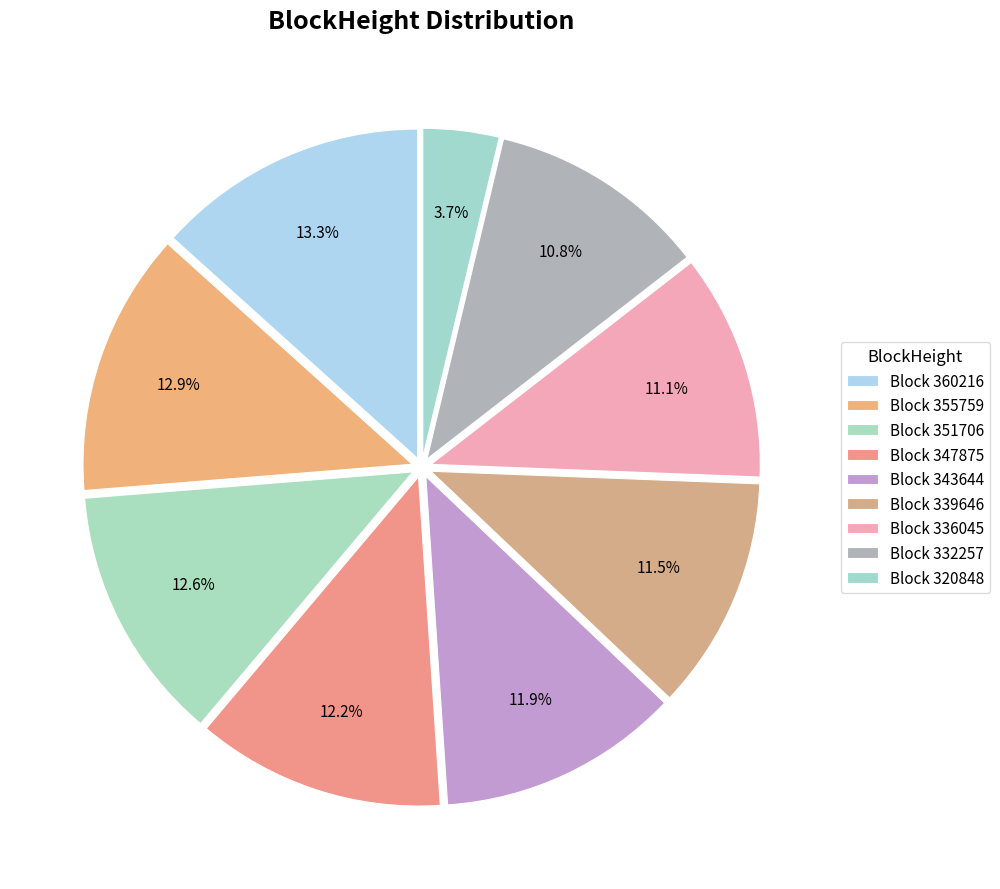

How many slices are in this pie chart?

9